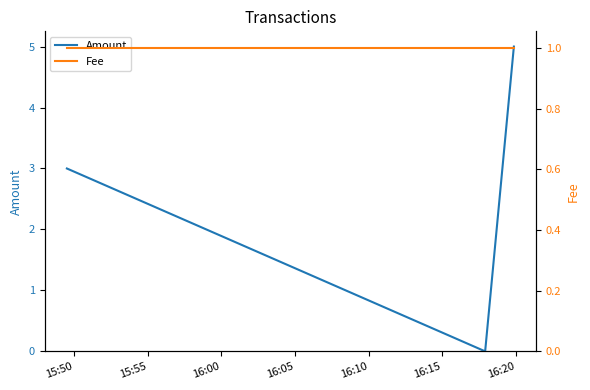

Which series has the largest total across all categories?

Amount